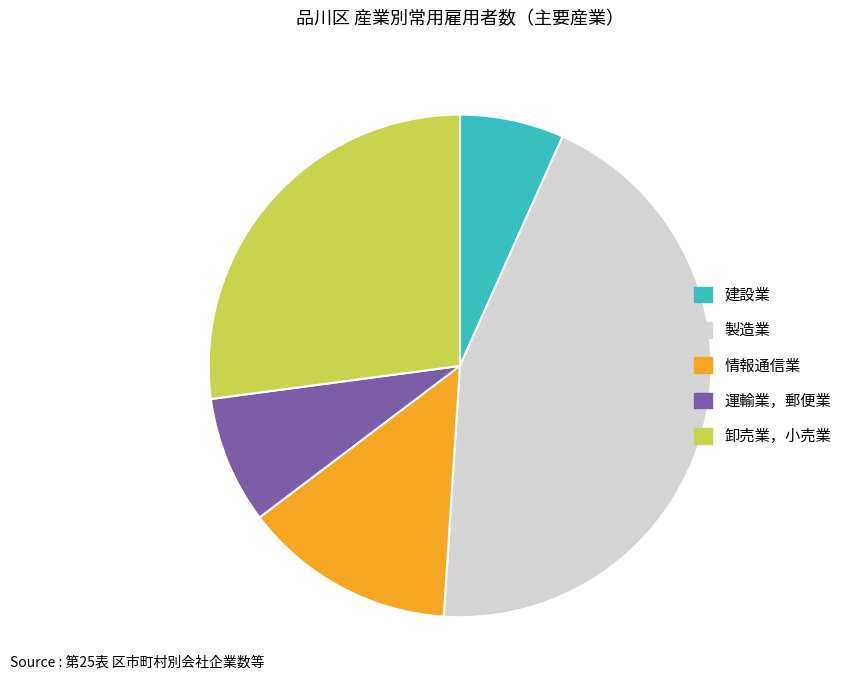

Is it true that 建設業 is 7% of the pie?

True